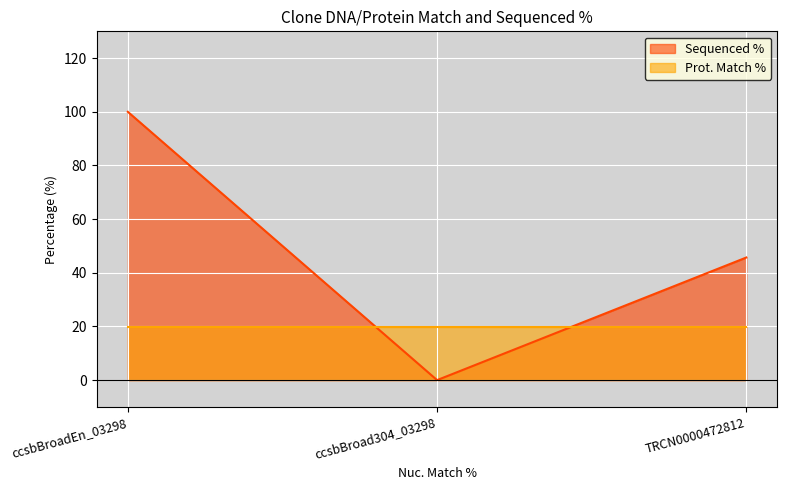

How many values are between 0 and 100?

3